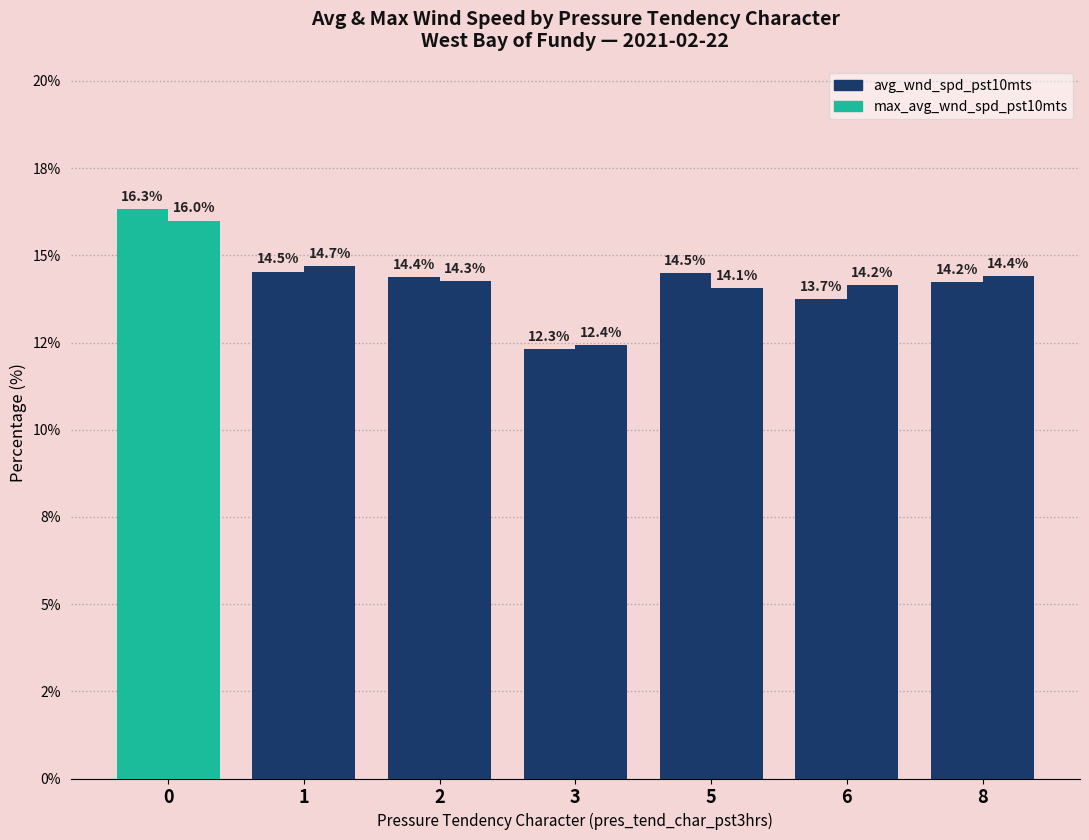

Which has a higher value, 2 or 6?

2